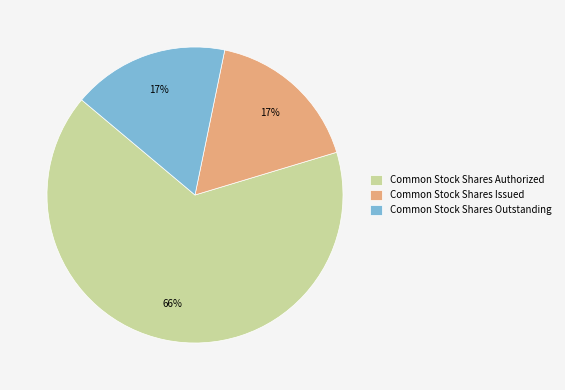

The Common Stock Shares Issued slice represents 11% of the pie. True or false?

False